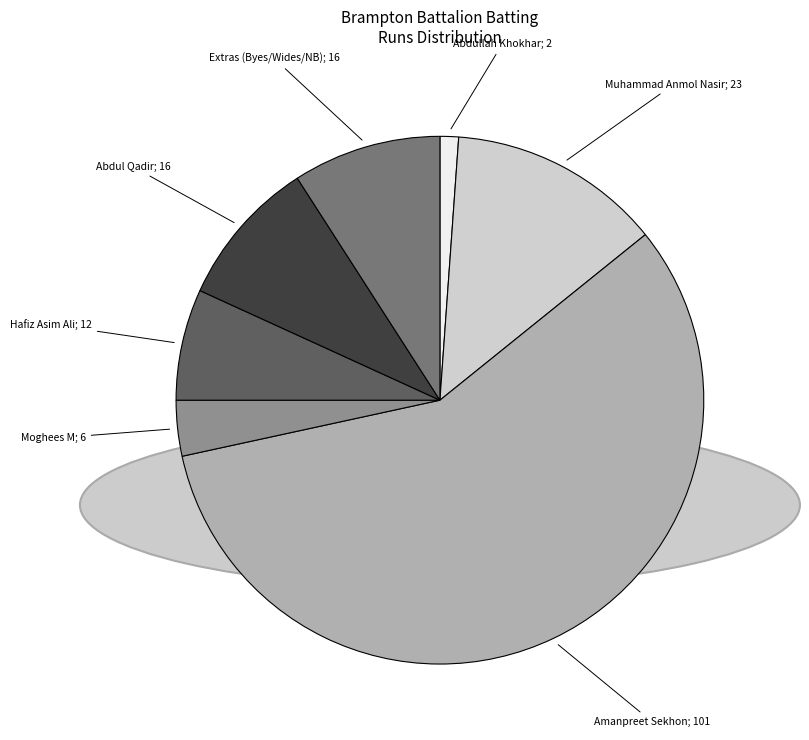

Is there any slice that represents more than half of the pie?

Yes